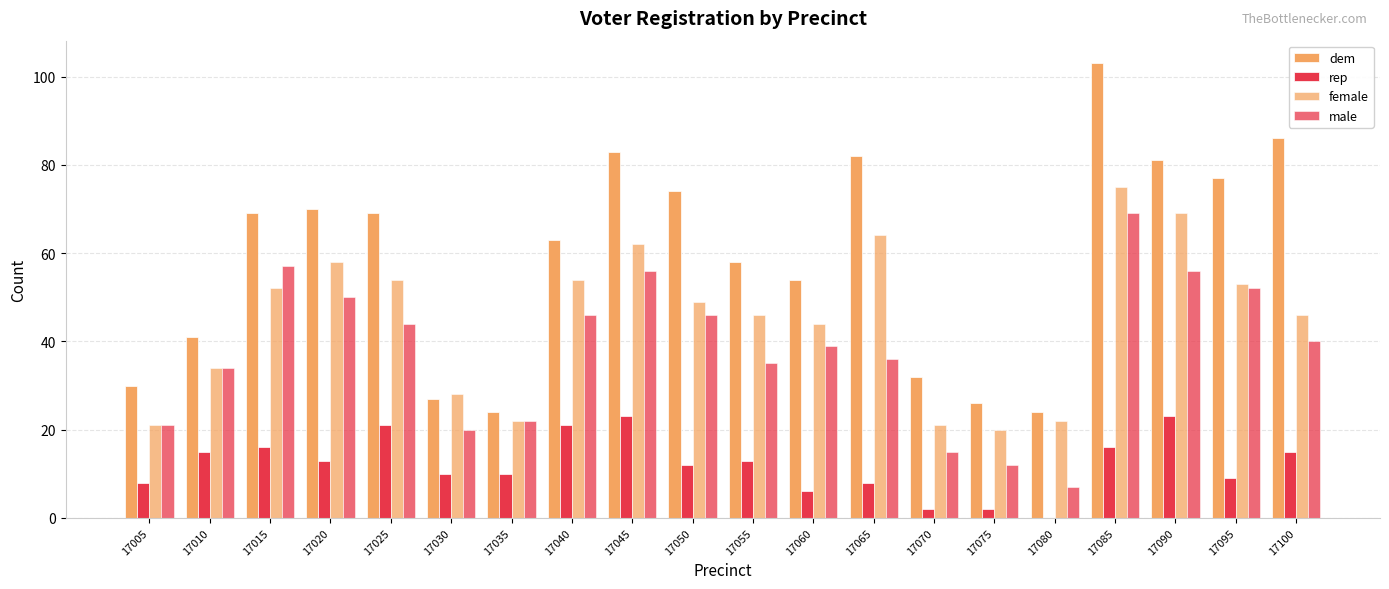

Are the bars grouped side by side (vs. stacked)?

Yes